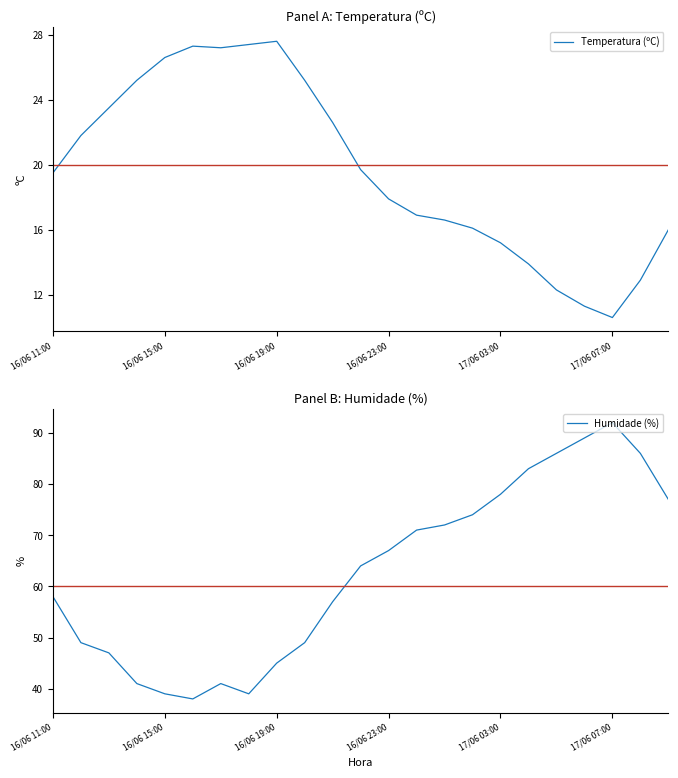

The Temperatura (ºC) series shows 12.1 at 16/06 11:00. True or false?

False